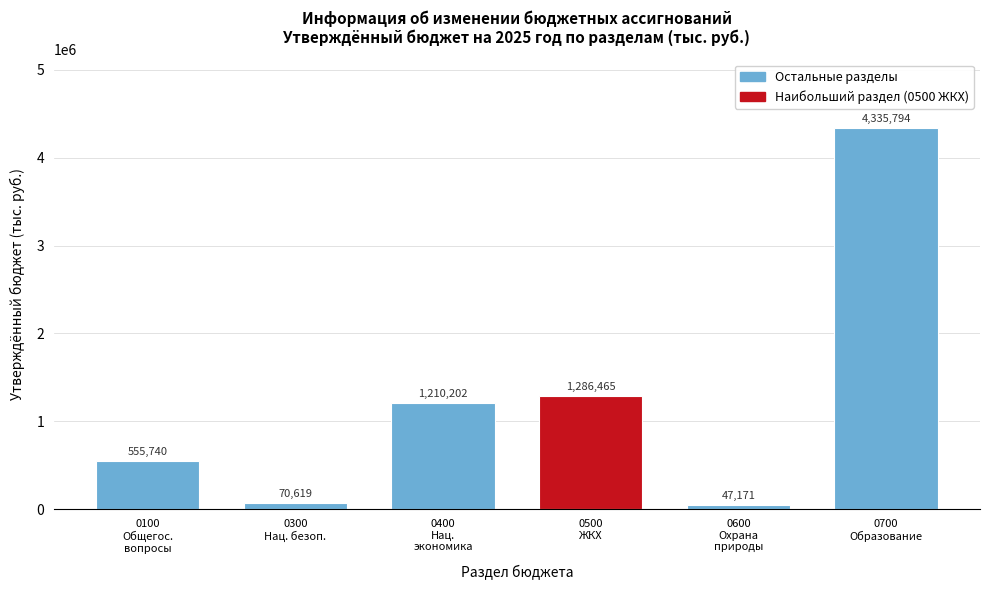

What is the maximum value shown in the chart?

4335794.5